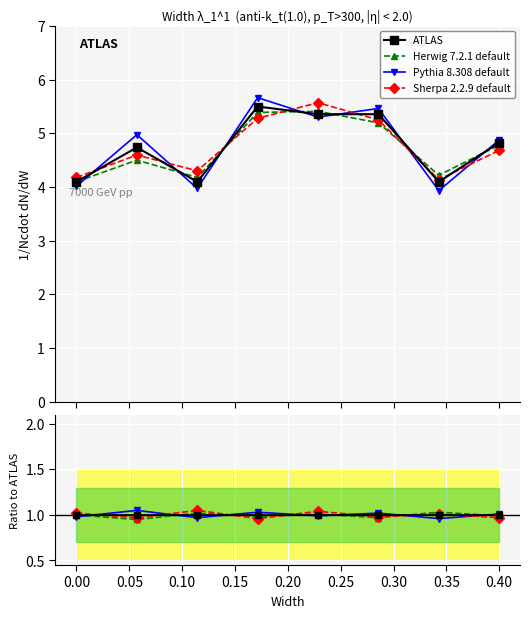

True or false: Pythia 8.308 default has more than 1 interior local peaks.

True